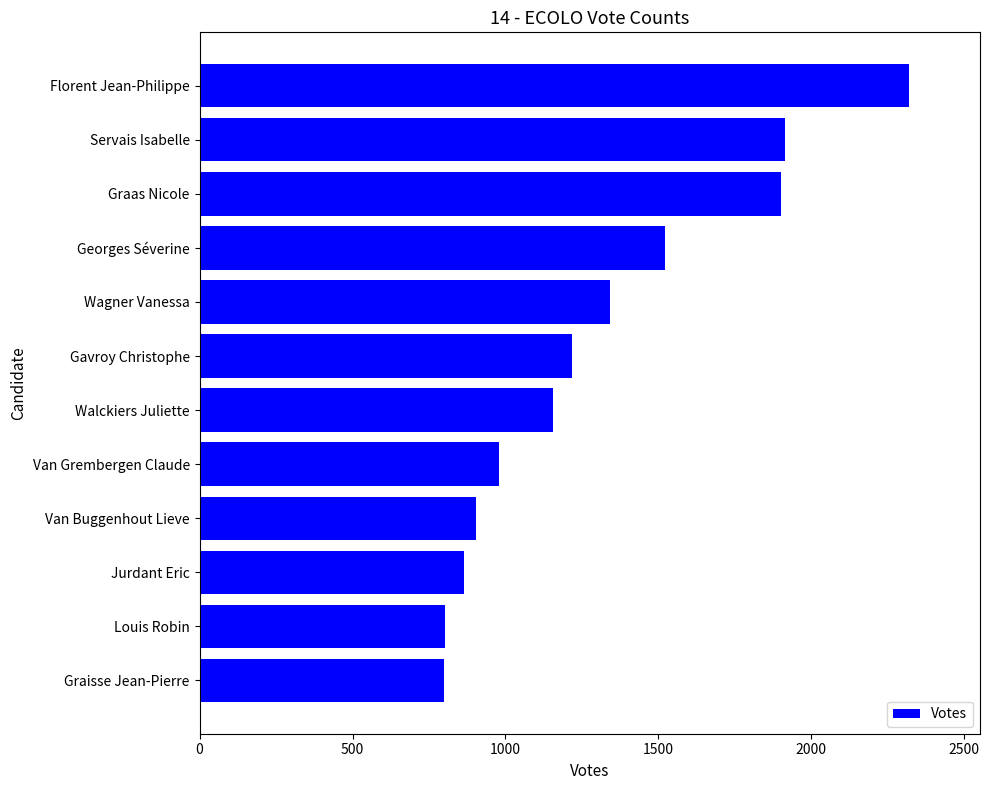

What is the ratio of the value at Jurdant Eric to the value at Florent Jean-Philippe?

0.4